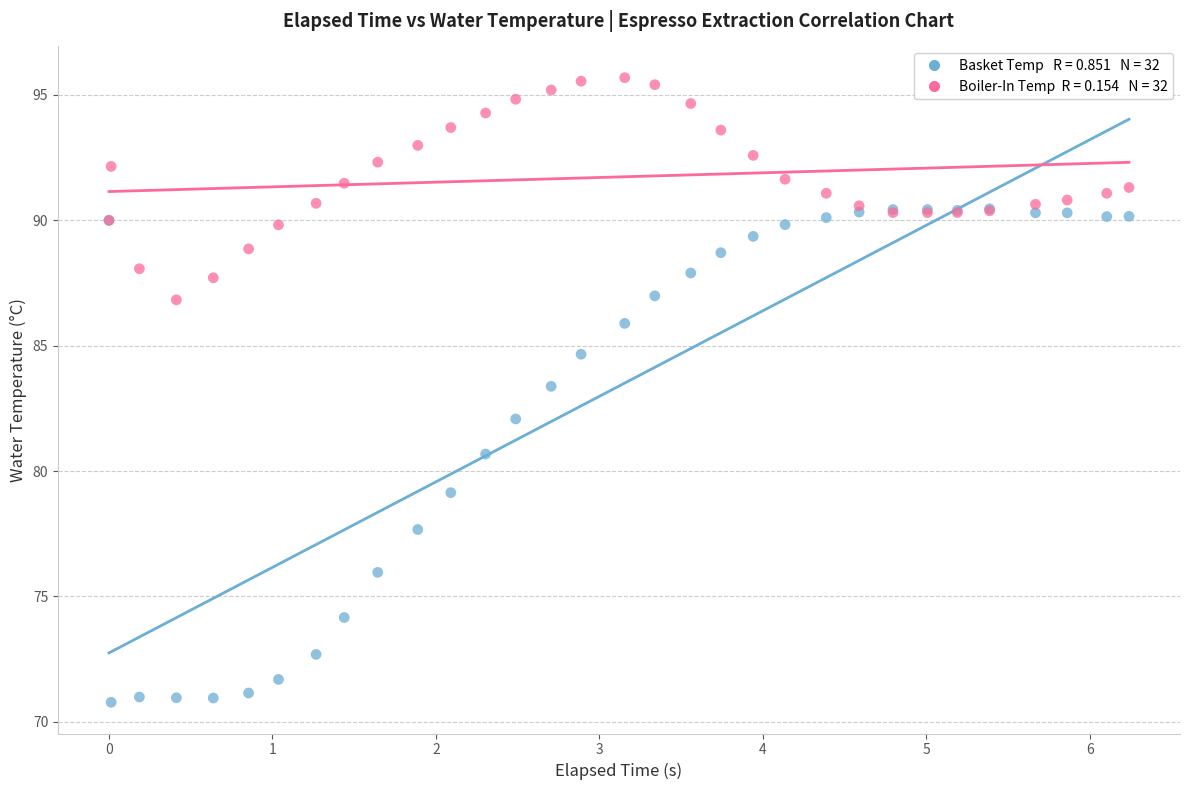

Across all series, what Y value is closest to 83?

83.4